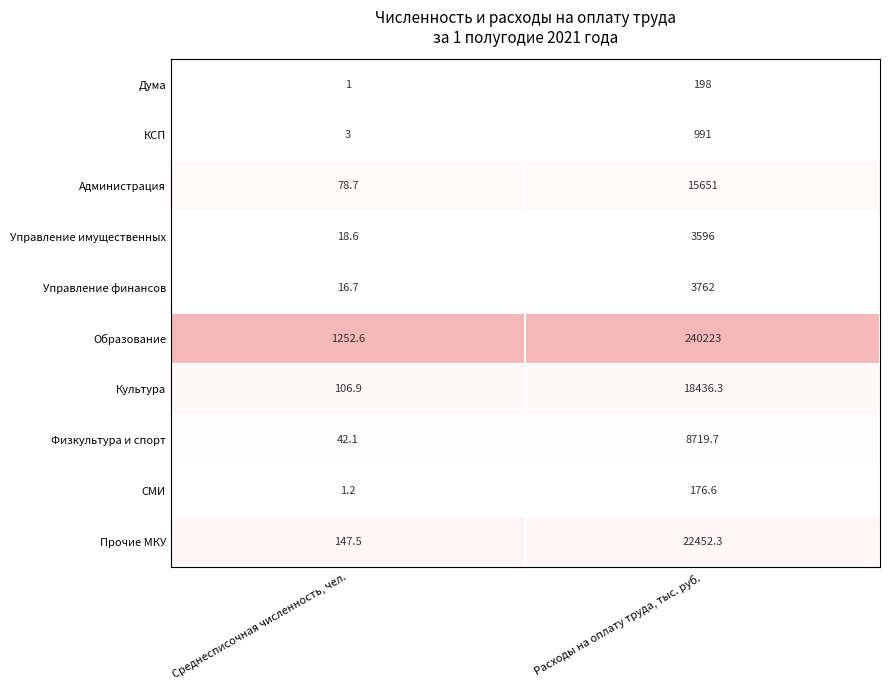

How many distinct data groups are displayed?

10